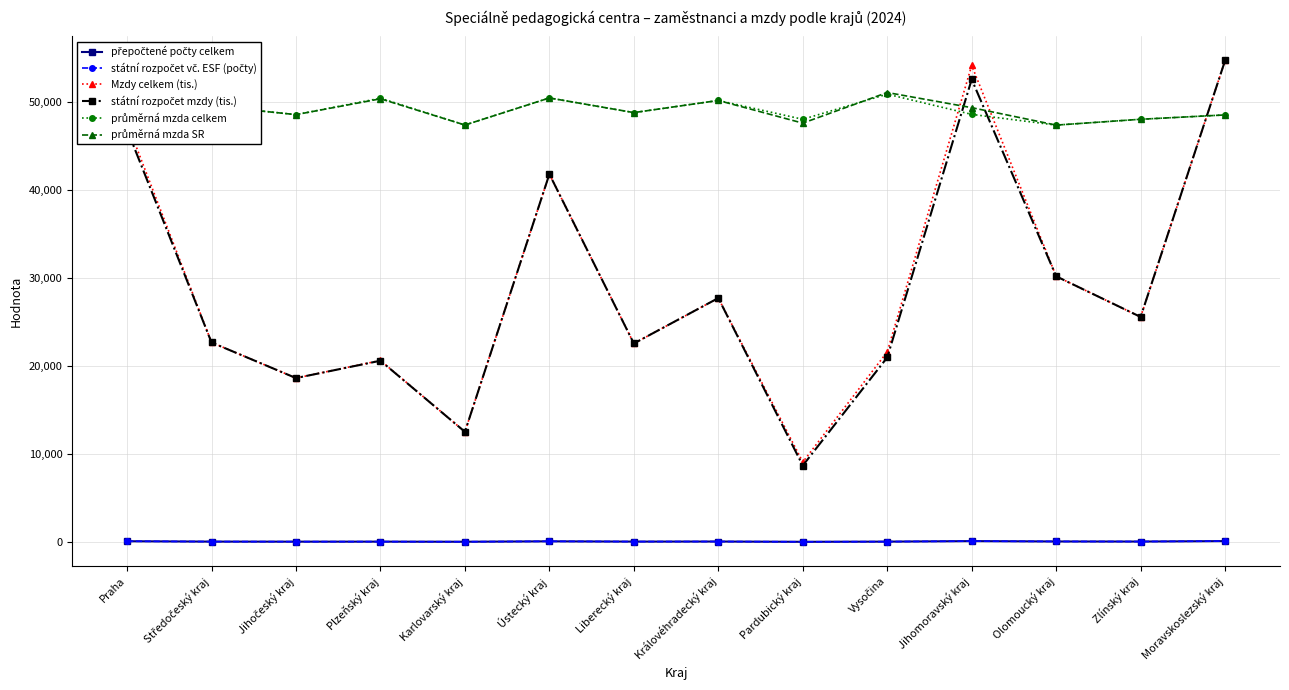

How many lines are shown in the chart?

6